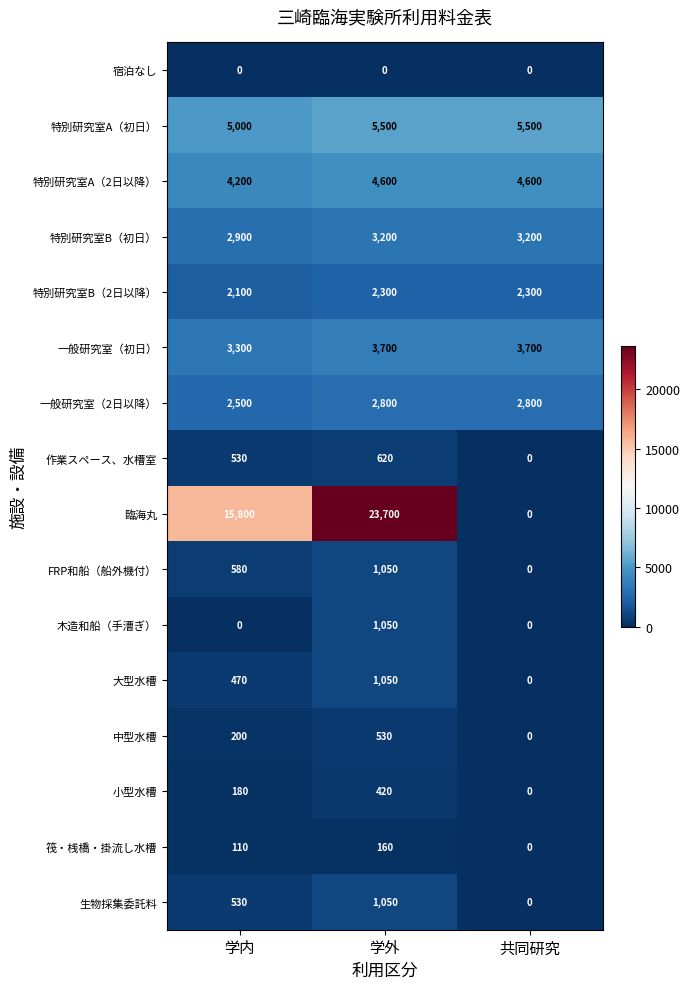

At which category does the chart reach its peak across all series?

学外